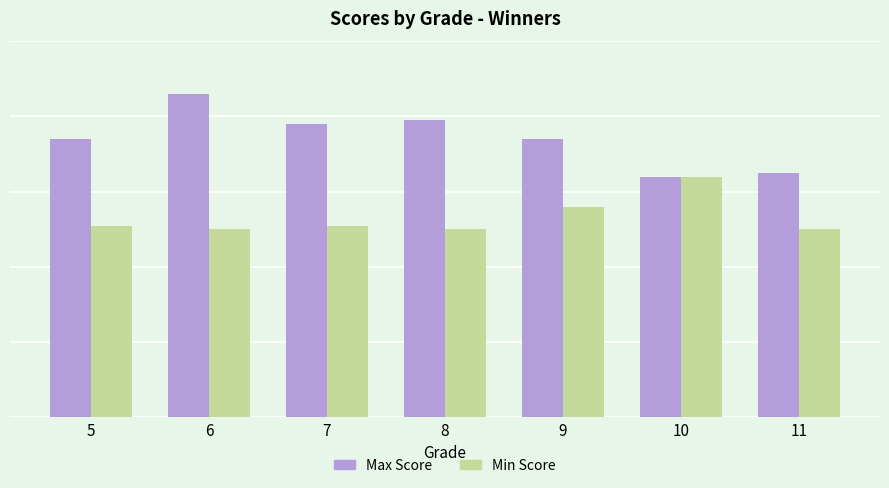

What is the lowest value of the Max Score series?

64